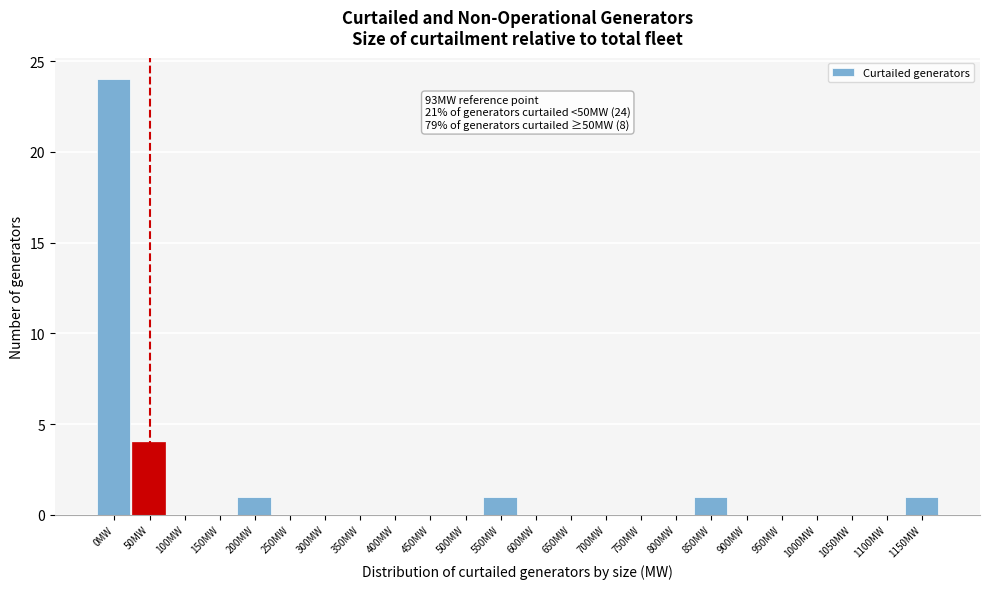

Reading right to left, transcribe all the data shown in this chart.

1150MW=1	1100MW=0	1050MW=0	1000MW=0	950MW=0	900MW=0	850MW=1	800MW=0	750MW=0	700MW=0	650MW=0	600MW=0	550MW=1	500MW=0	450MW=0	400MW=0	350MW=0	300MW=0	250MW=0	200MW=1	150MW=0	100MW=0	50MW=4	0MW=24